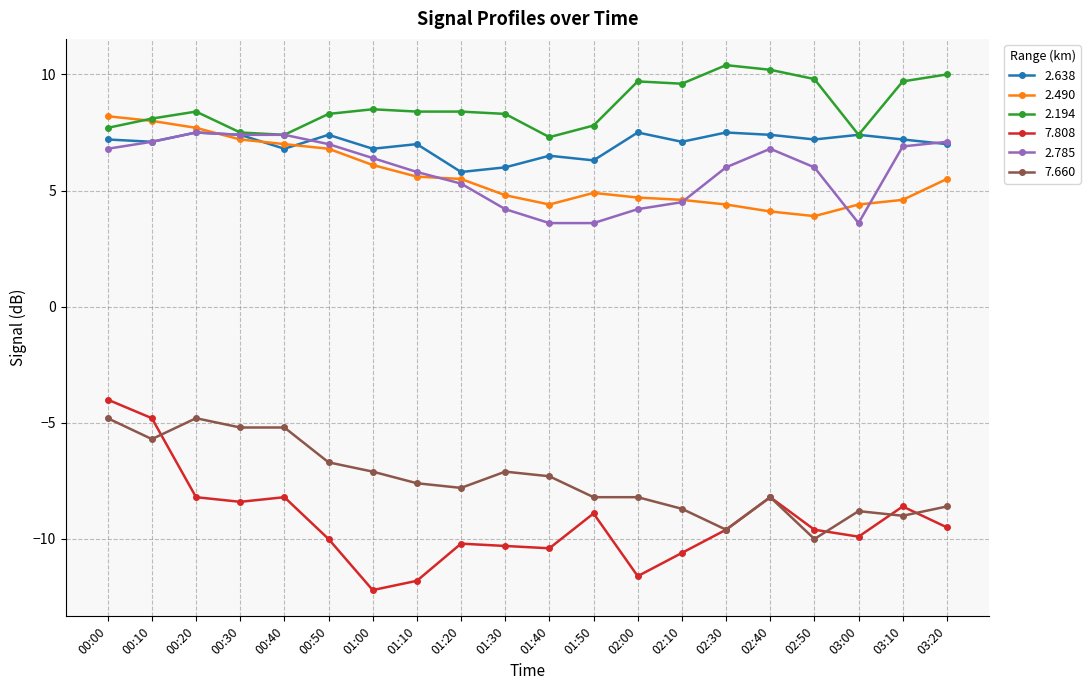

True or false: 7.660 and 2.638 intersect in this chart.

False